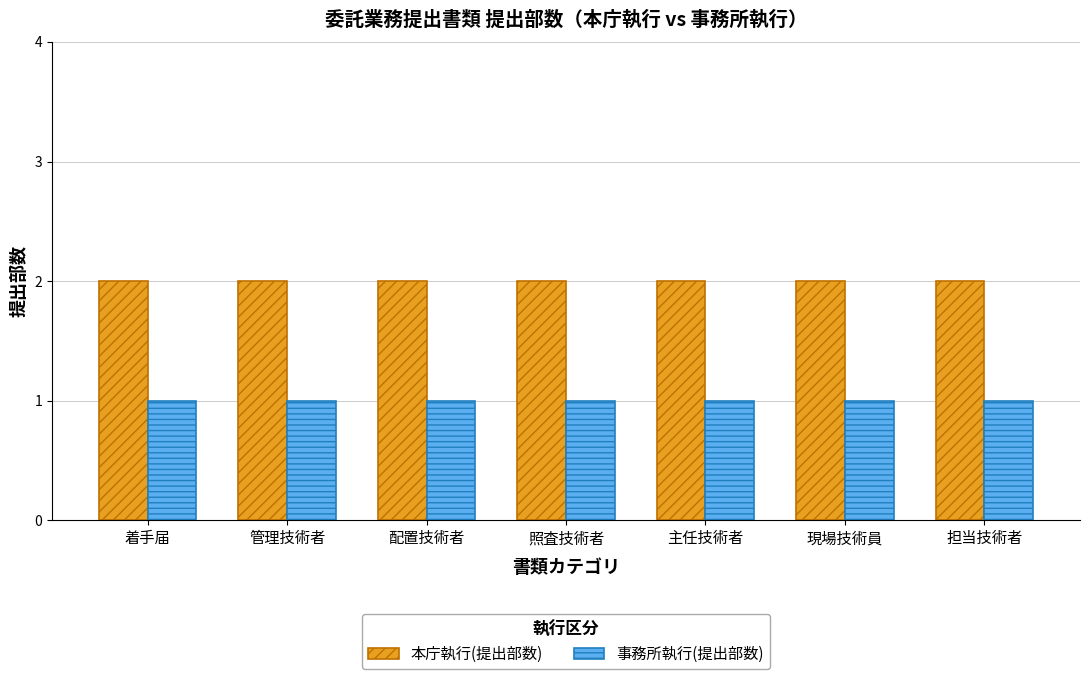

How many distinct data groups are displayed?

2